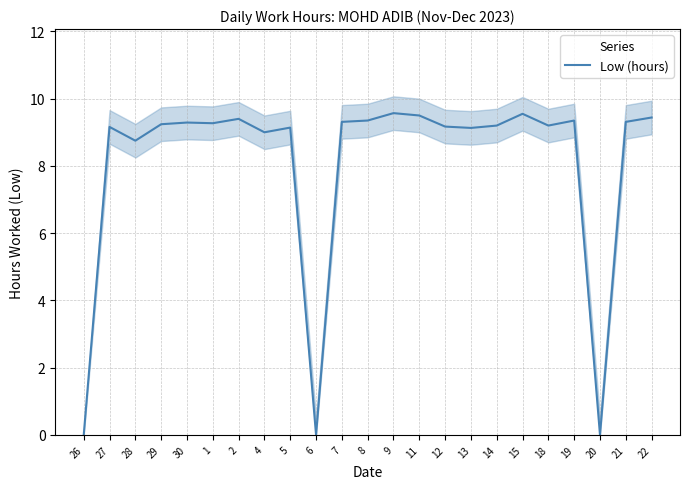

The value at 18 is 9.2. True or false?

True